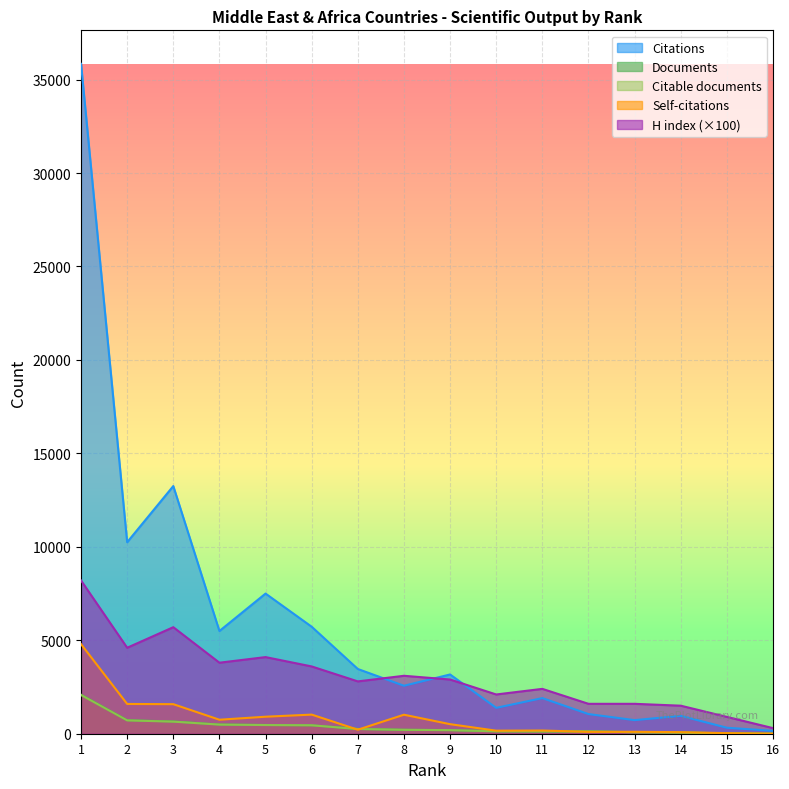

What is the greatest value displayed?

35843